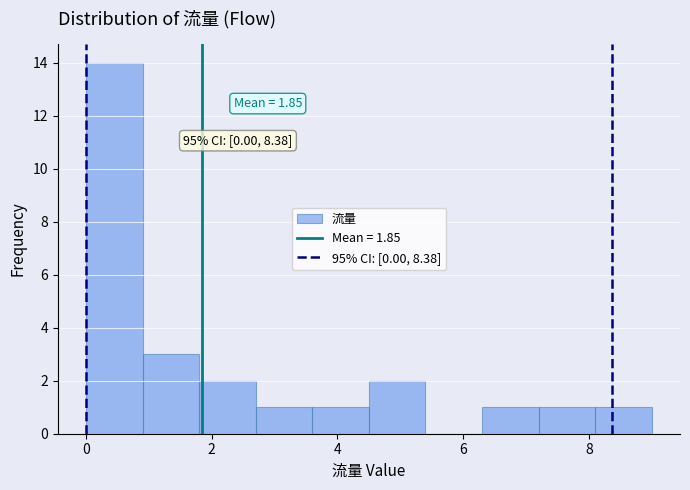

Over which range of the x-axis is the bar tallest?

0.0 to 0.9